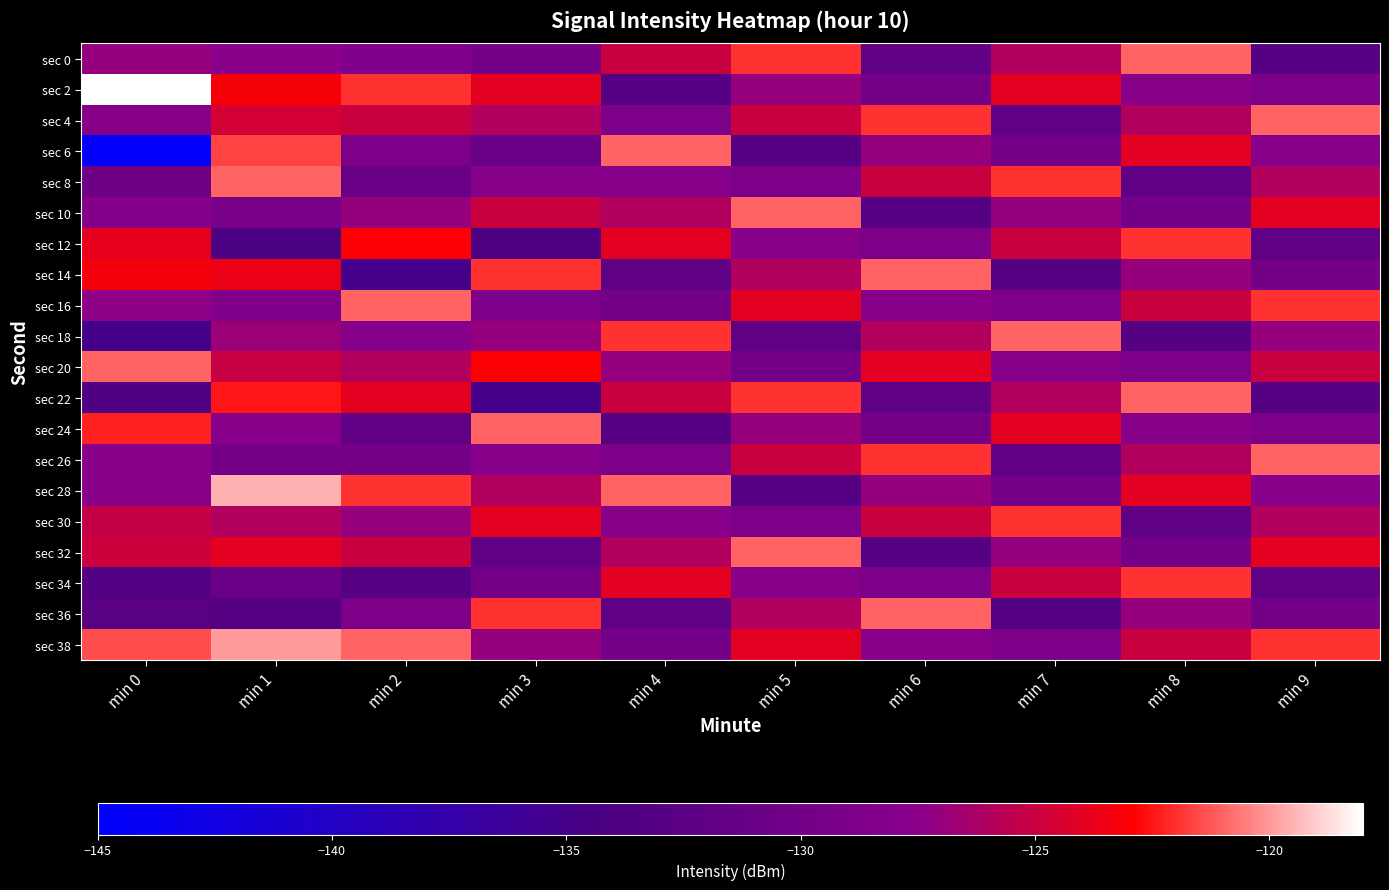

Between min 7 and min 8, which series saw the biggest shift?

sec 18